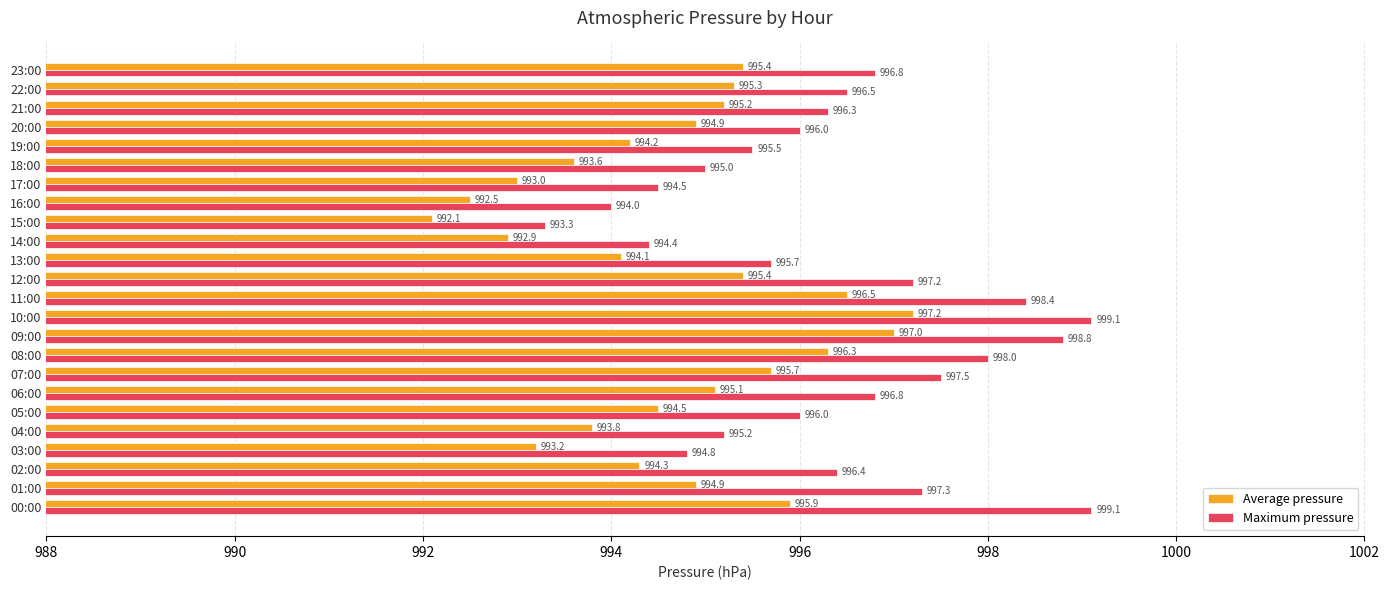

True or false: Average pressure has a value of 440.9 at 17:00.

False